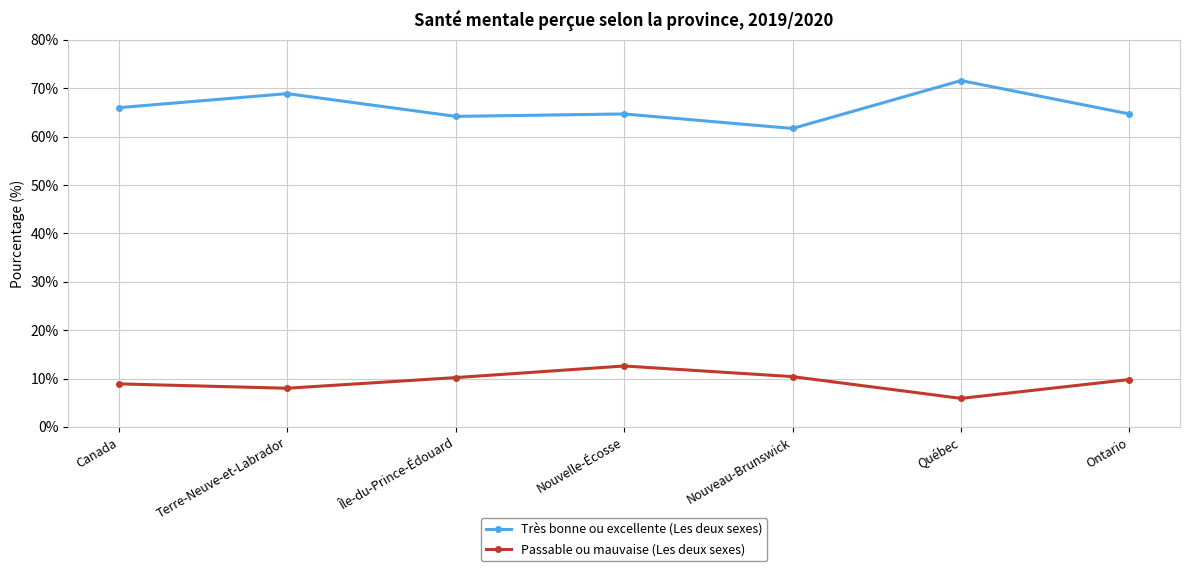

True or false: Très bonne ou excellente (Les deux sexes) and Passable ou mauvaise (Les deux sexes) cross at least once.

False